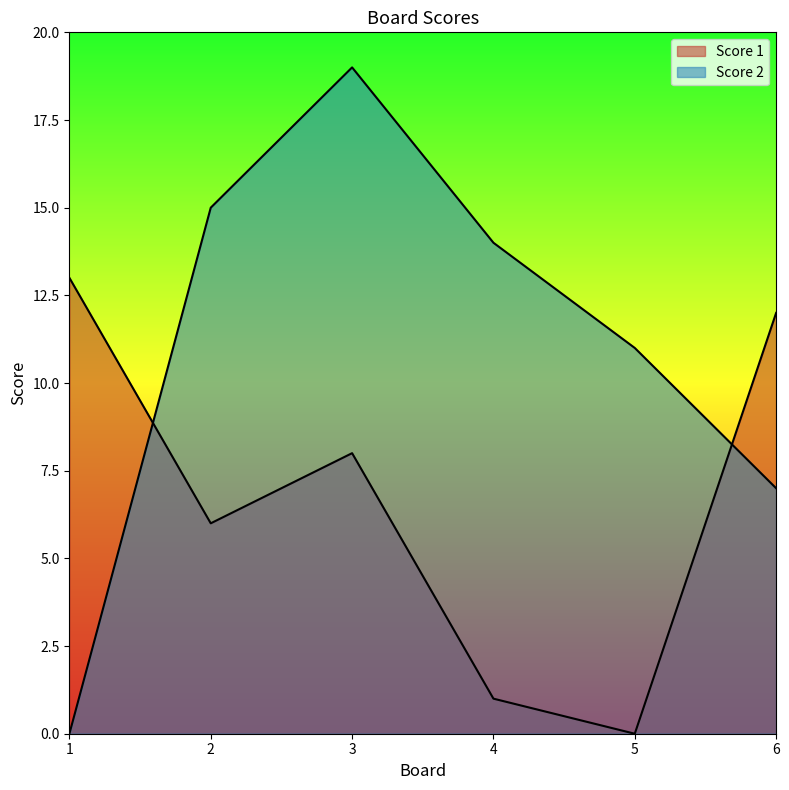

Which has a higher value, 4 or 5?

4